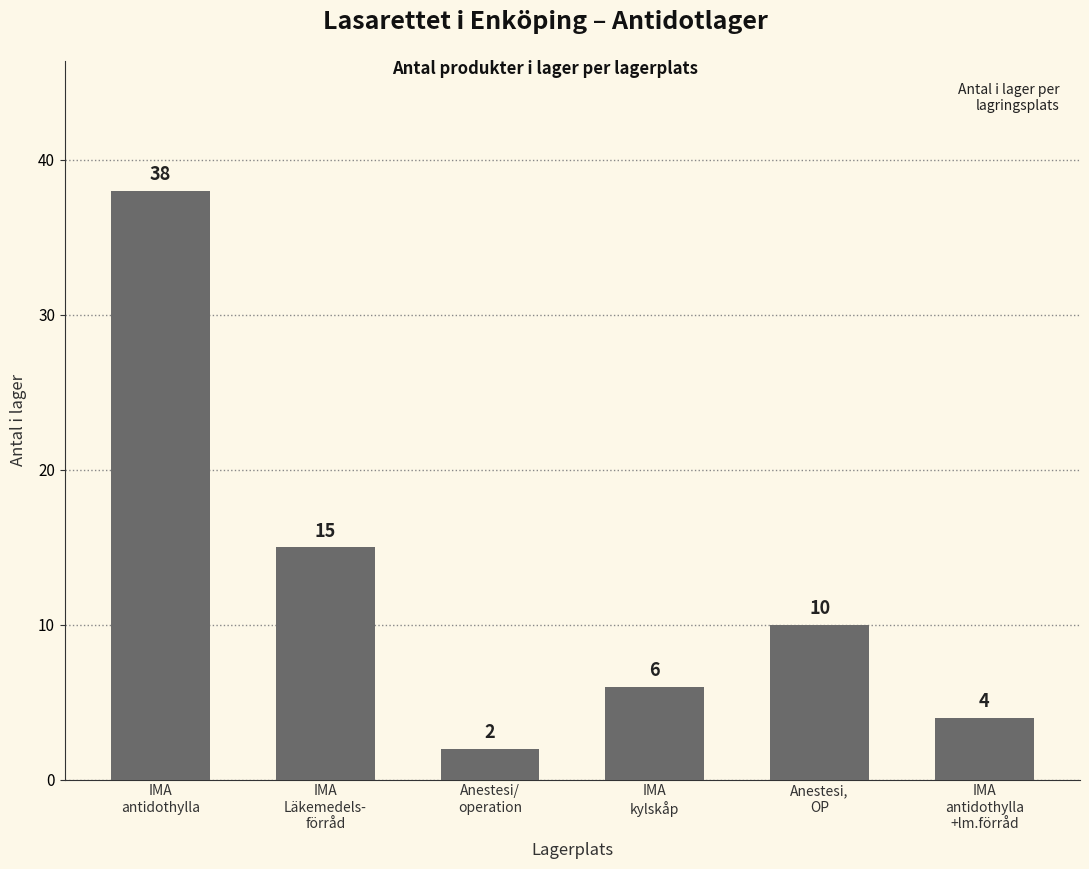

What is the label of the 3rd bar from the left?

Anestesi/
operation